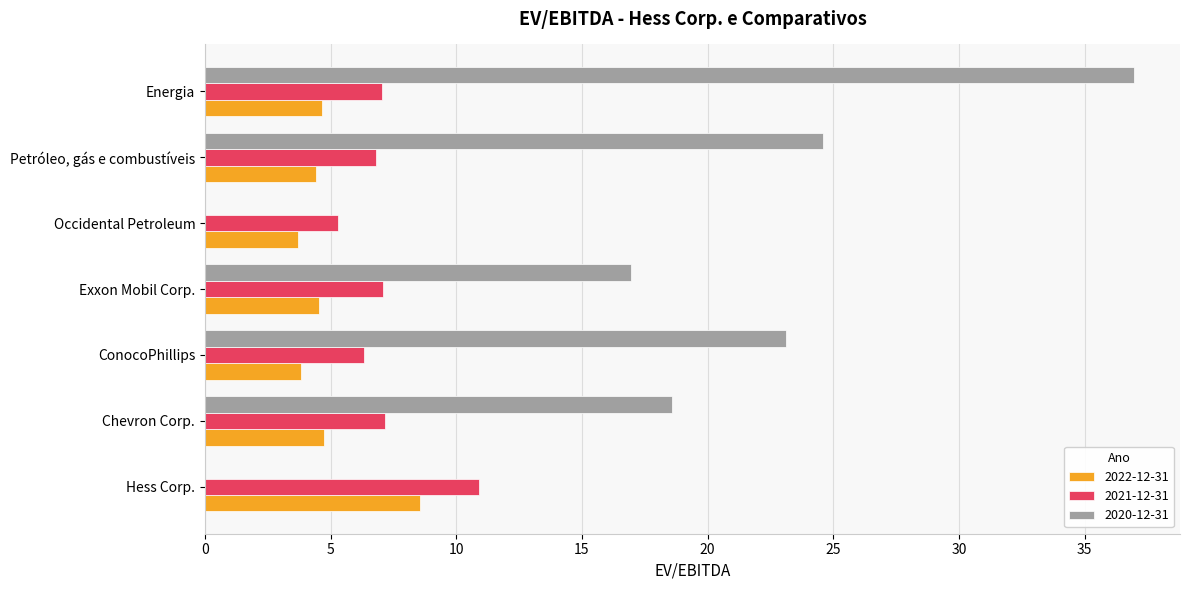

Which series changed the most between Exxon Mobil Corp. and Petróleo, gás e combustíveis?

2020-12-31